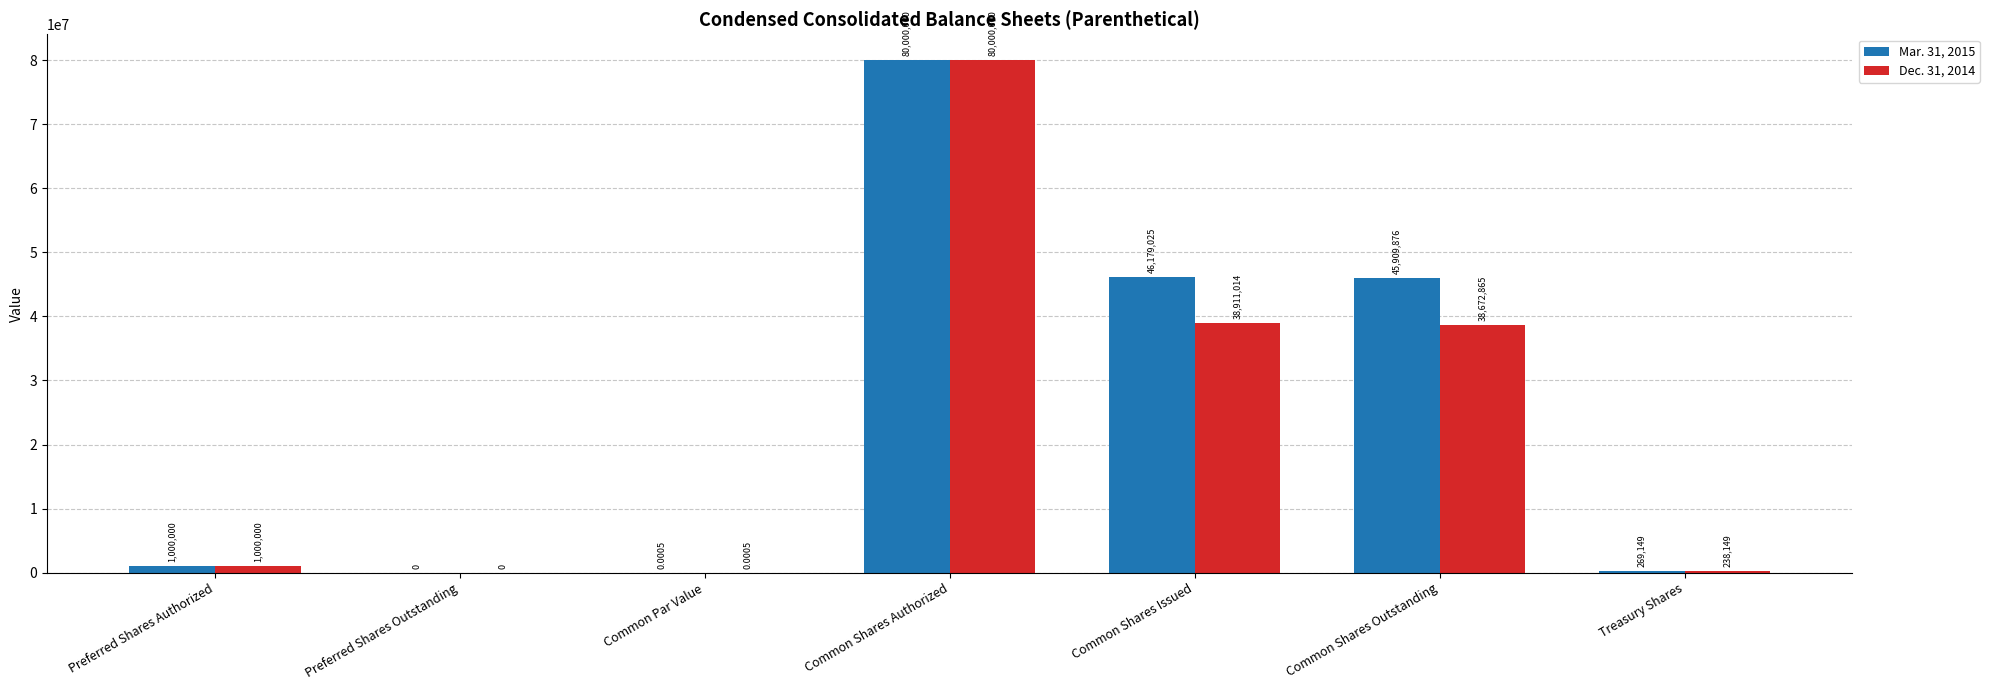

How many data points does each series have?

7